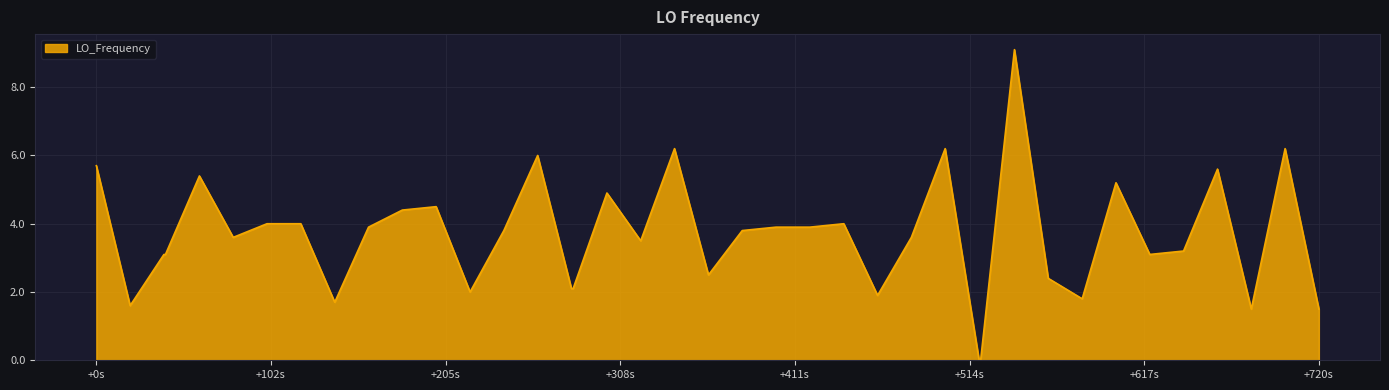

What is the maximum value shown in the chart?

9.1